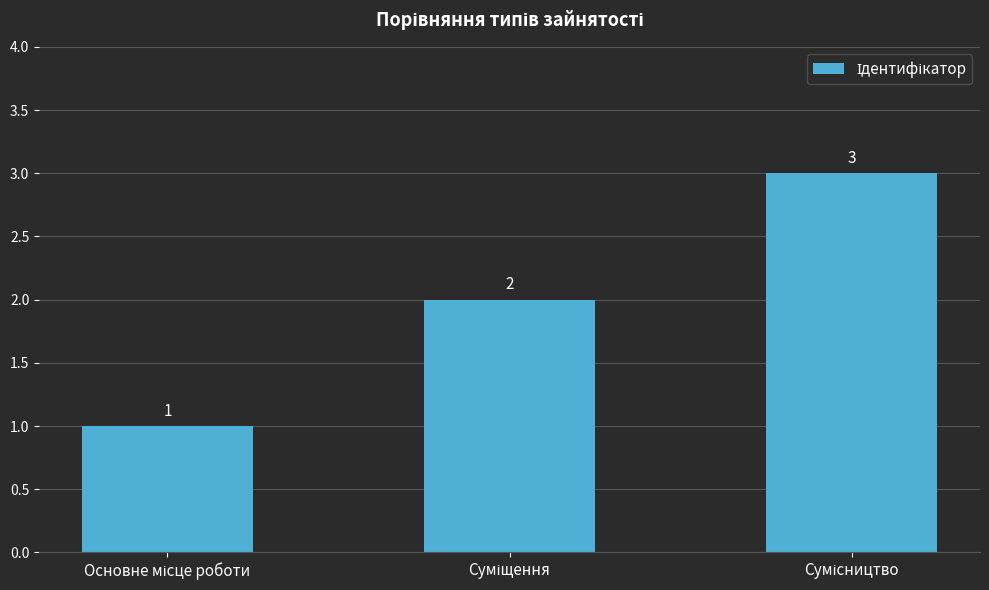

What is the sum of all values?

6